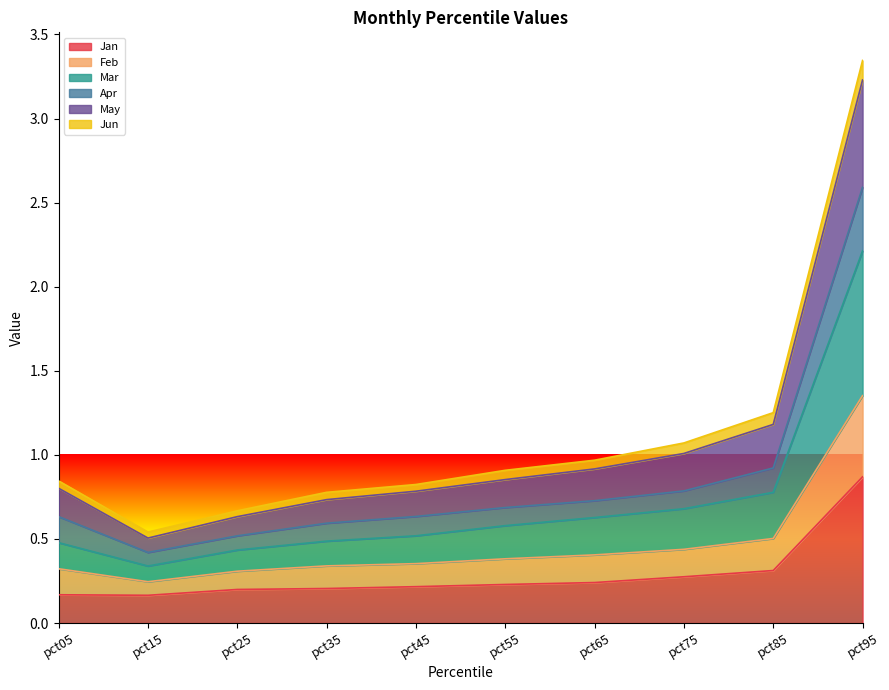

True or false: Jan has more than 0 points higher than both neighbors.

False